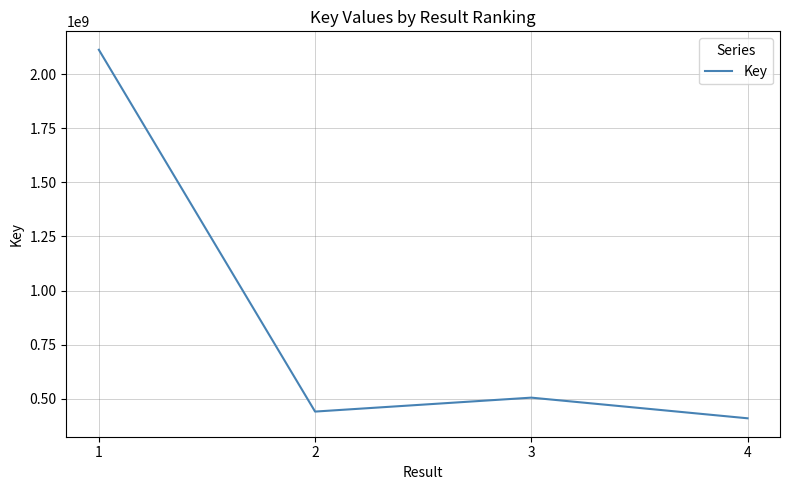

What is the sum of all values?

3470320097